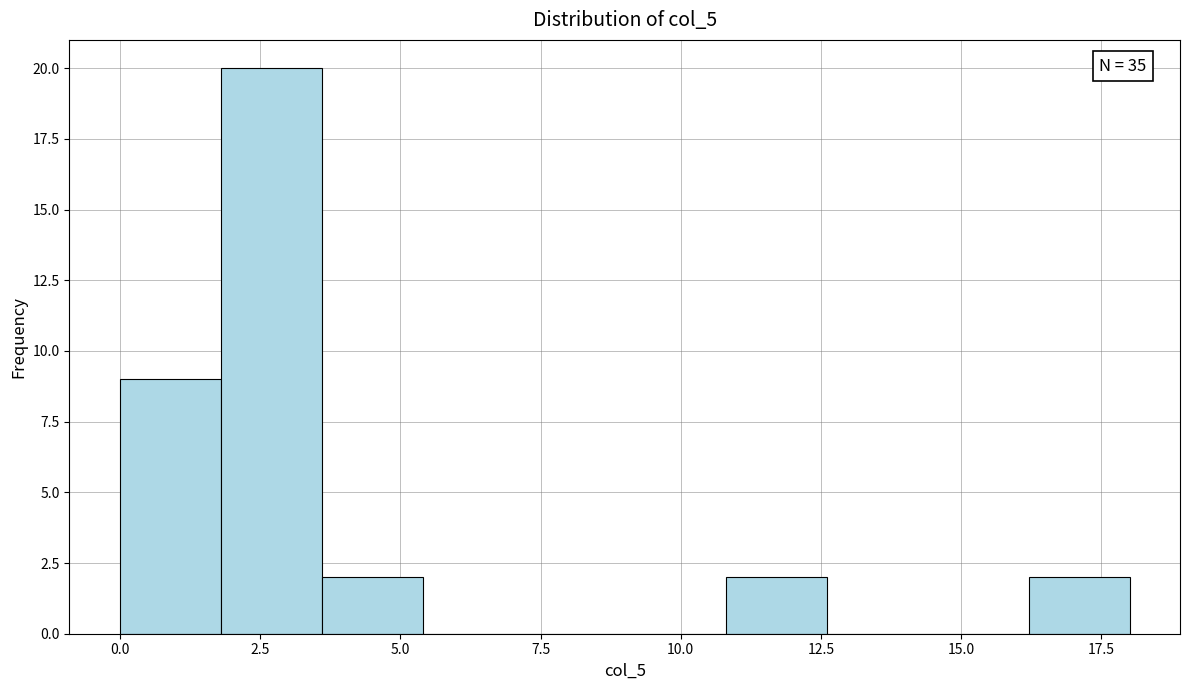

Read against the x-axis, roughly where is the centre of the tallest bar?

2.5